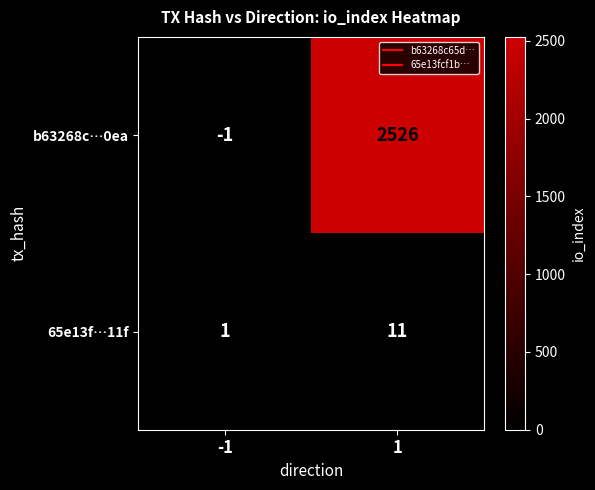

What is the spread (max minus min) of values at -1?

2